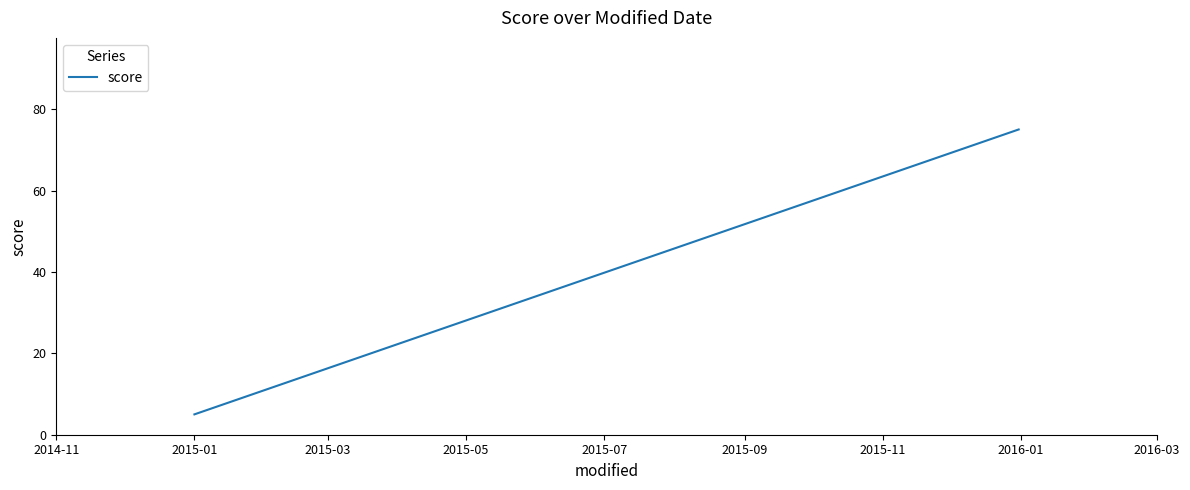

How many lines are shown in the chart?

1